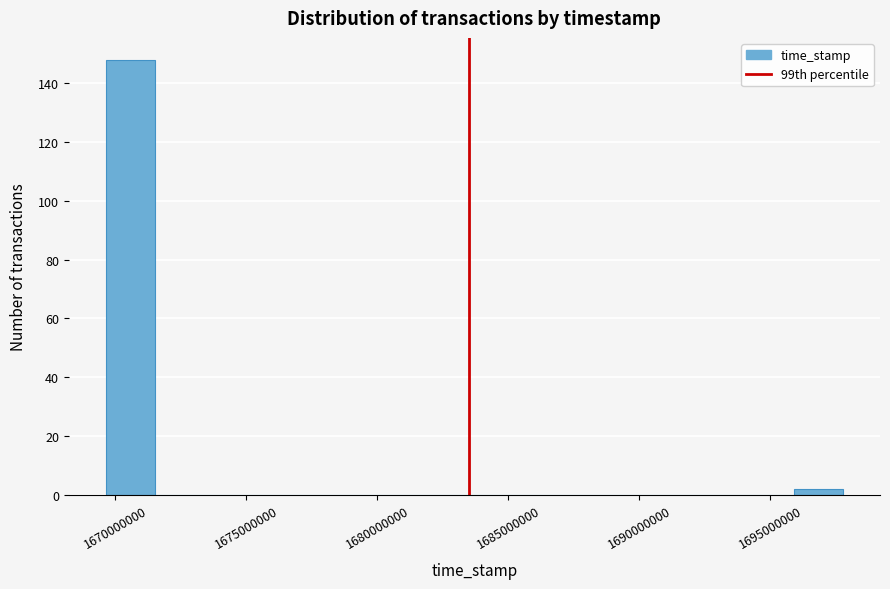

Read against the x-axis, roughly where is the centre of the tallest bar?

1670500000